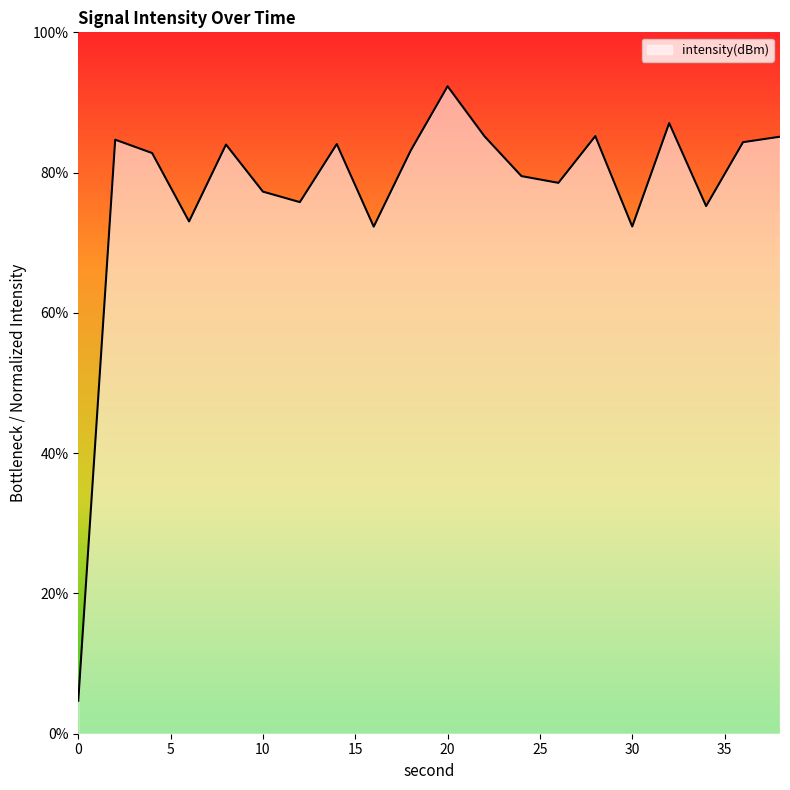

What is the sum of all values?

1546.6